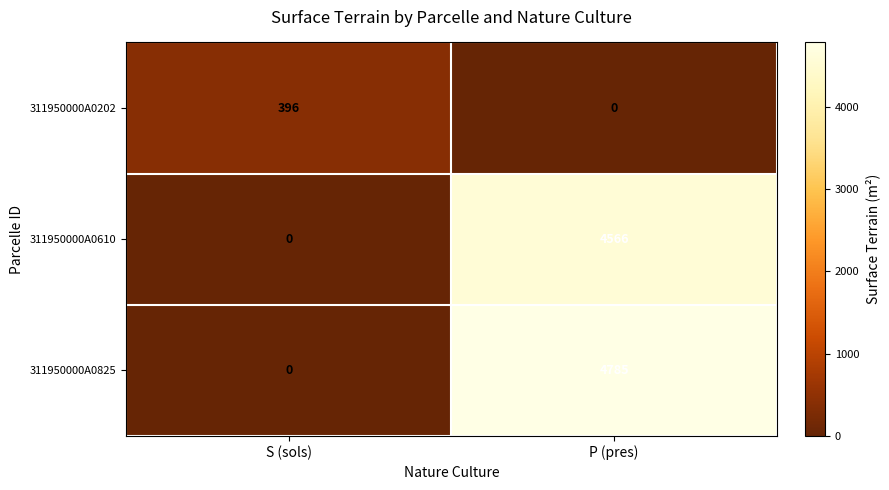

Rank the series at P (pres) from lowest to highest value.

311950000A0202, 311950000A0610, 311950000A0825